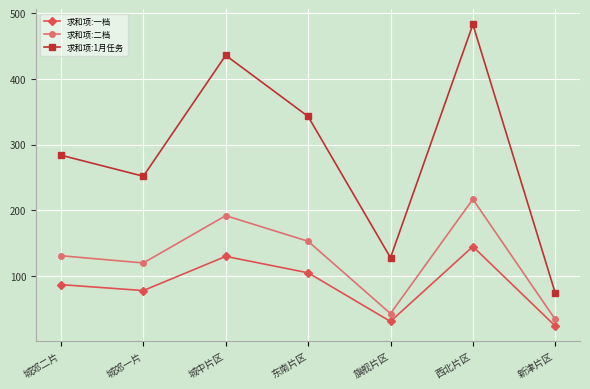

How many categories are shown in the chart?

7